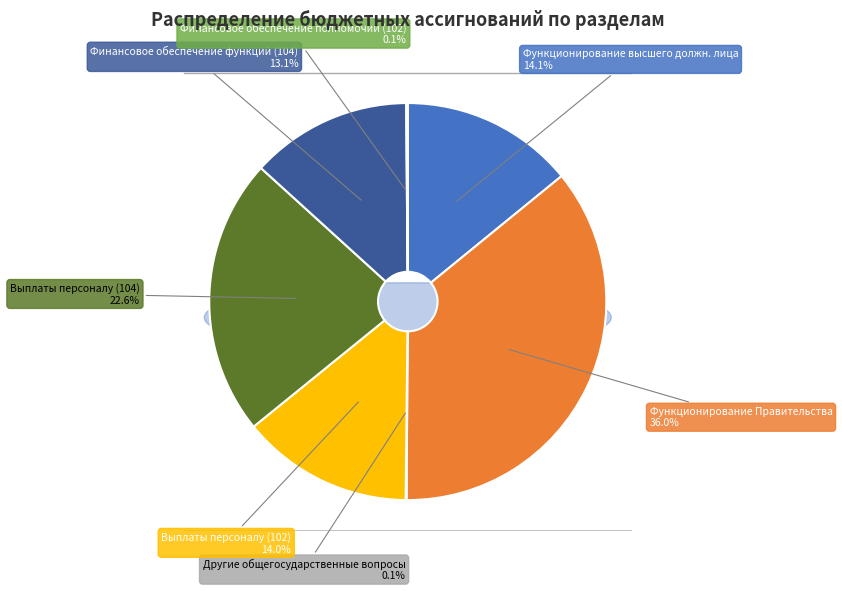

True or false: Функционирование Правительства accounts for 49% of the total.

False